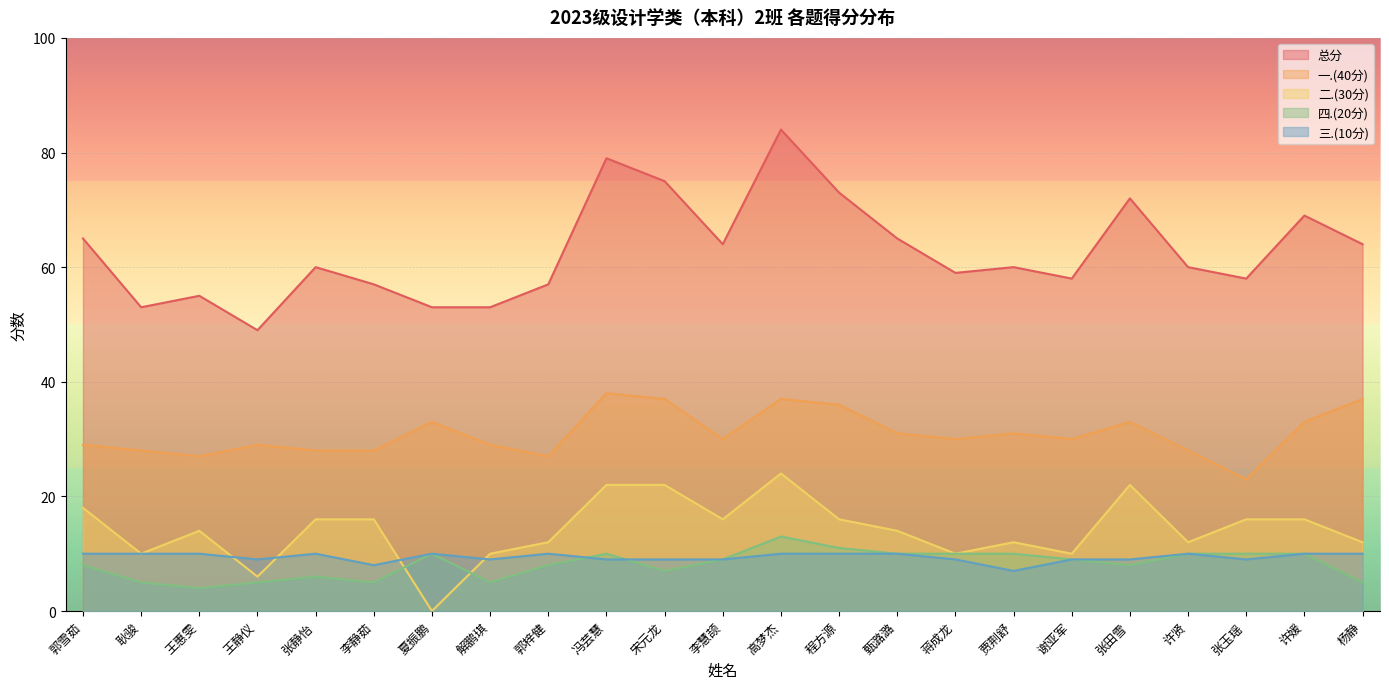

What is the spread (max minus min) of values at 张静怡?

54